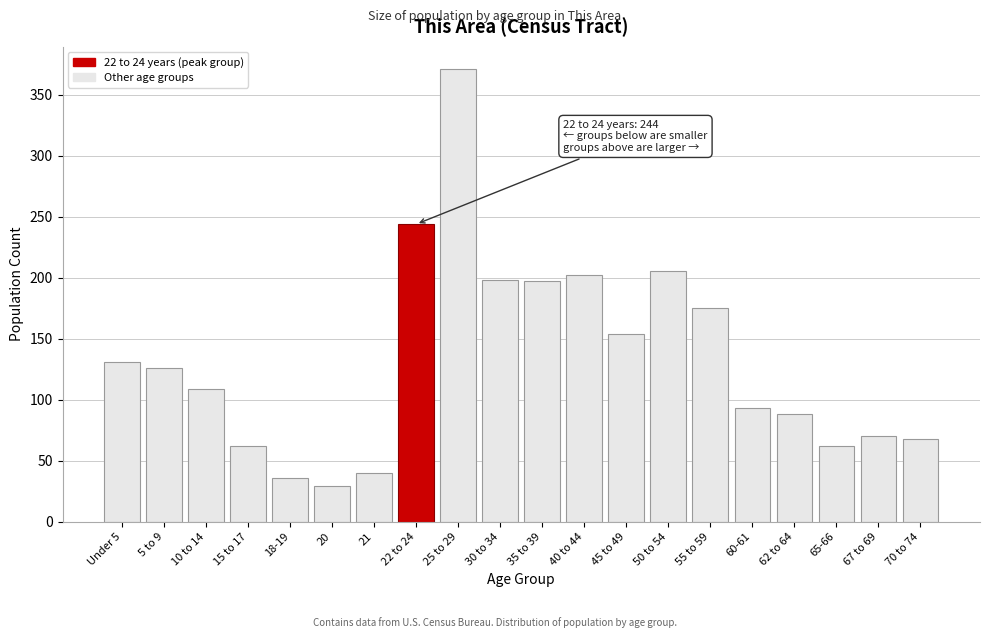

Approximately how many times larger is the value at 18-19 compared to Under 5?

0.3